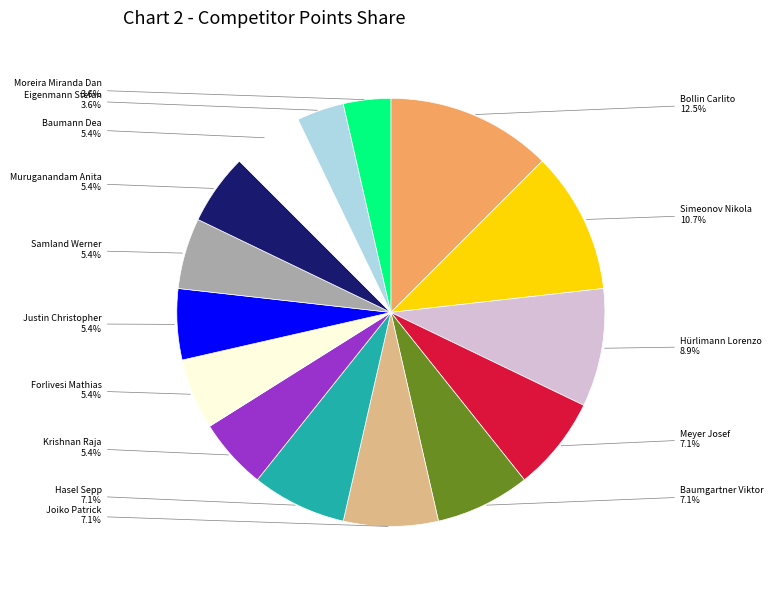

How many segments does this pie chart have?

15